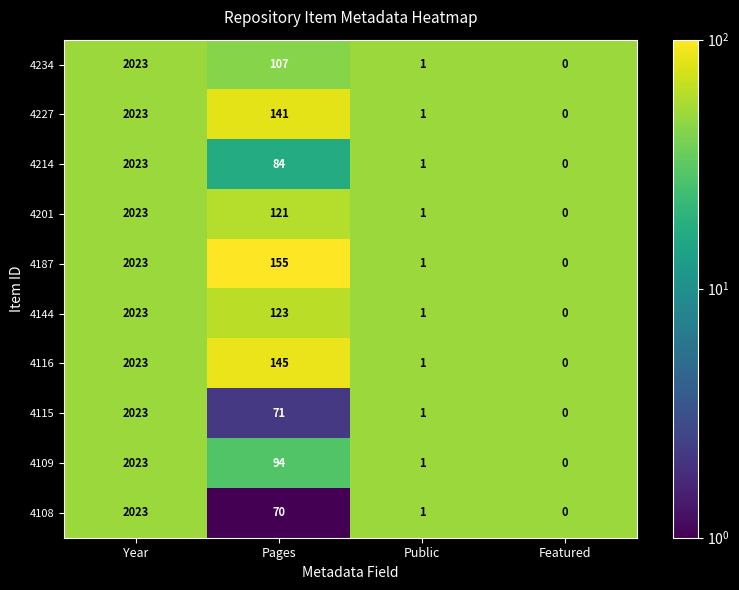

Which series changed the most between Year and Pages?

4108